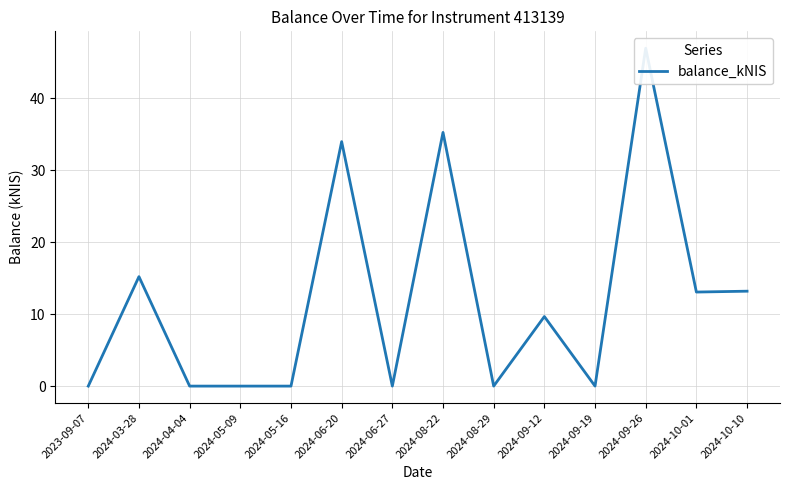

Reading right to left, extract all data points from this chart.

2024-10-10=13.2	2024-10-01=13.1	2024-09-26=46.9	2024-09-19=0.0	2024-09-12=9.7	2024-08-29=0.0	2024-08-22=35.2	2024-06-27=0.0	2024-06-20=34.0	2024-05-16=0.0	2024-05-09=0.0	2024-04-04=0.0	2024-03-28=15.2	2023-09-07=0.0